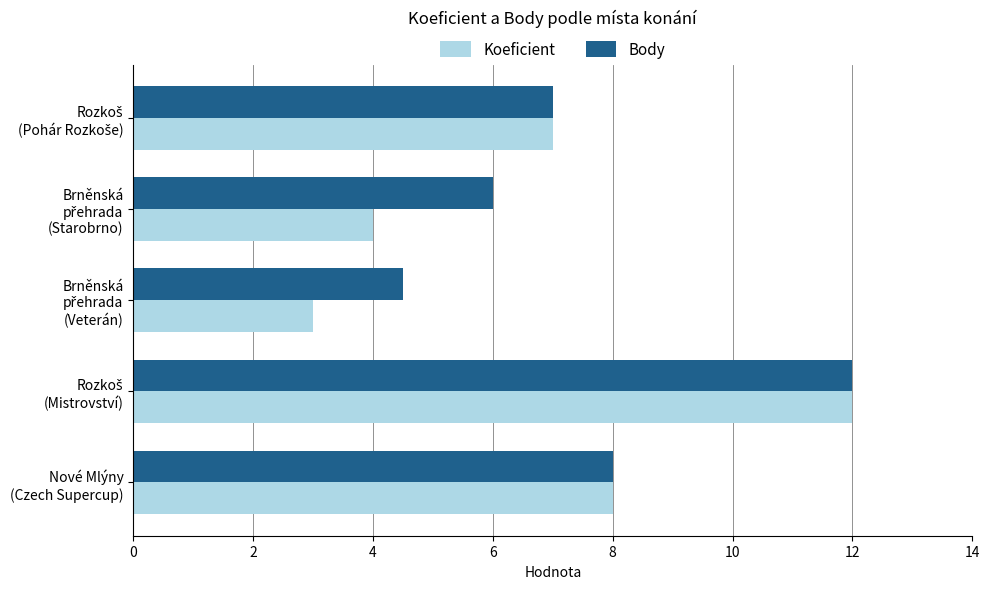

How many categories are shown in the chart?

5